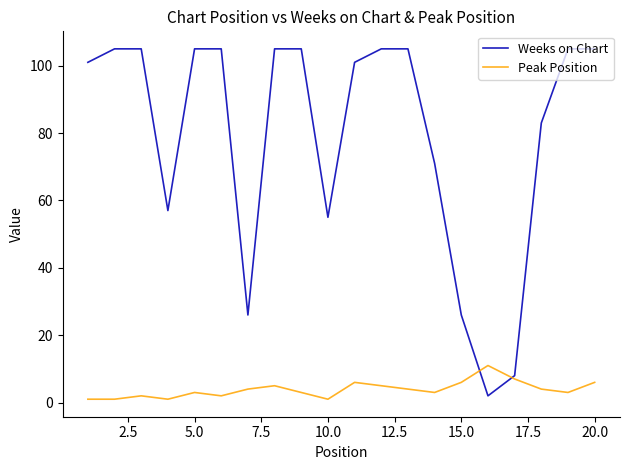

Which series ends up on top after the final intersection of Weeks on Chart and Peak Position?

Weeks on Chart